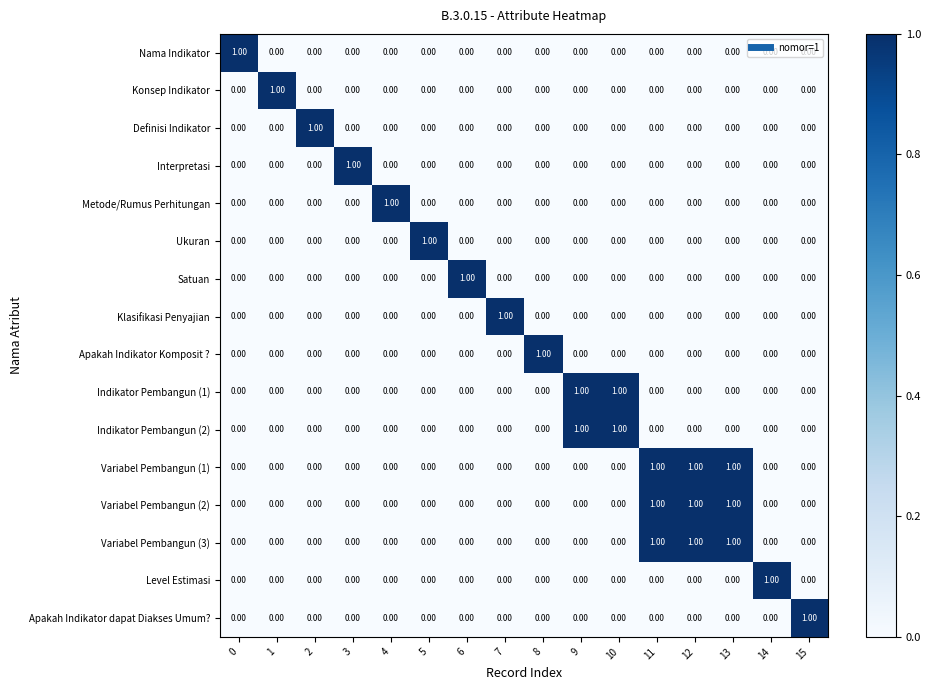

At how many categories does at least one series exceed 0?

16